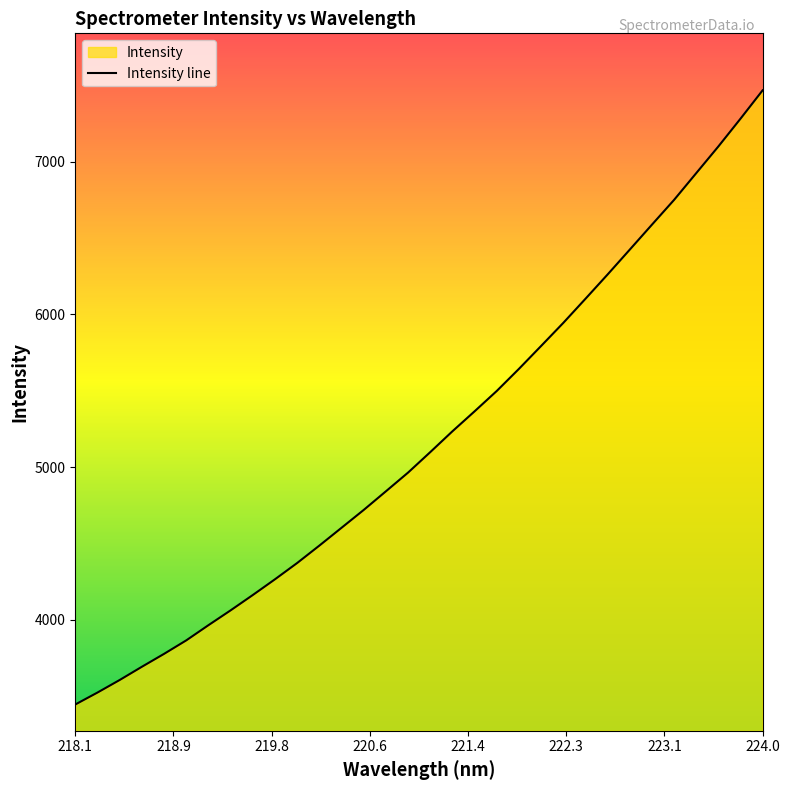

At which category does the chart reach its peak across all series?

224.0